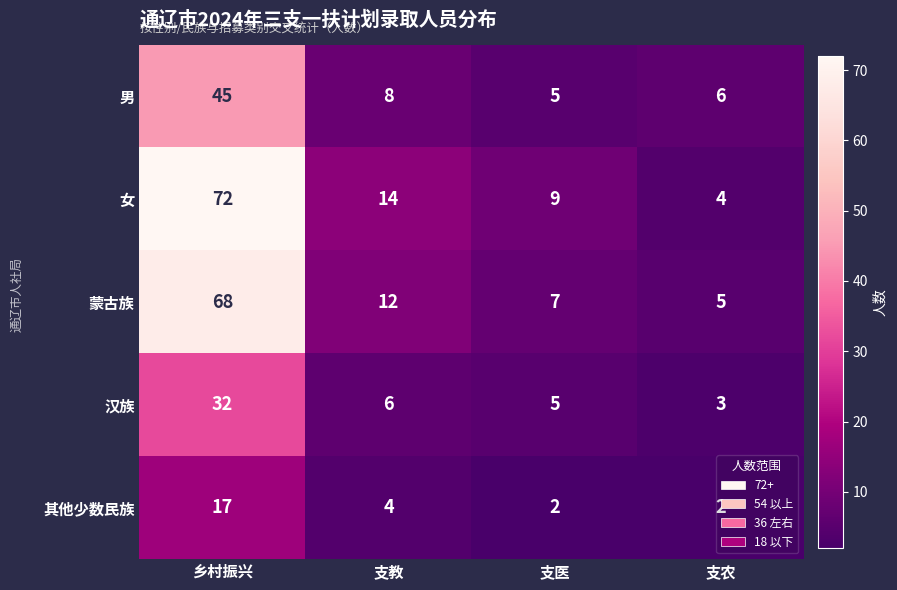

What is the difference between the maximum and minimum values in the 女 series?

68